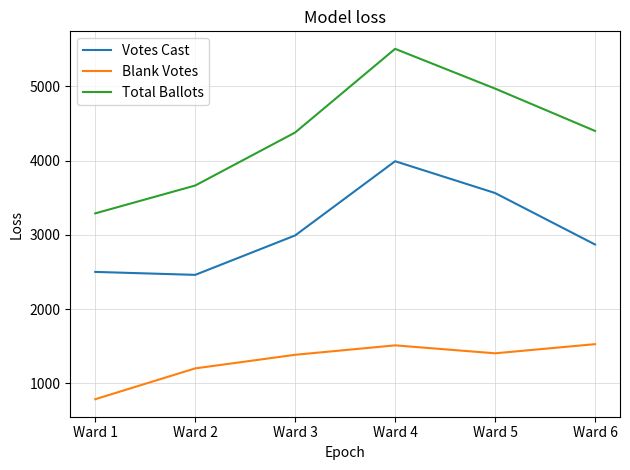

What is the minimum value for Votes Cast?

2462